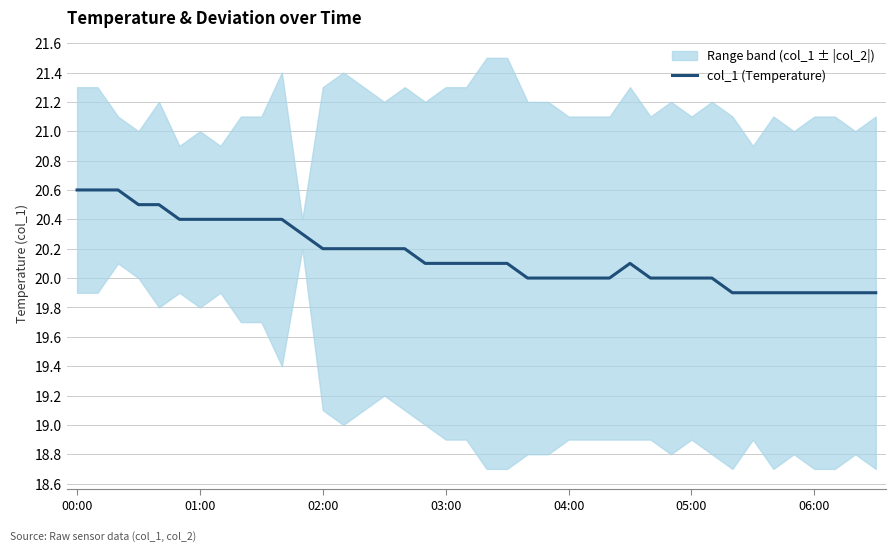

What is the minimum value for col_1 (Temperature)?

19.9